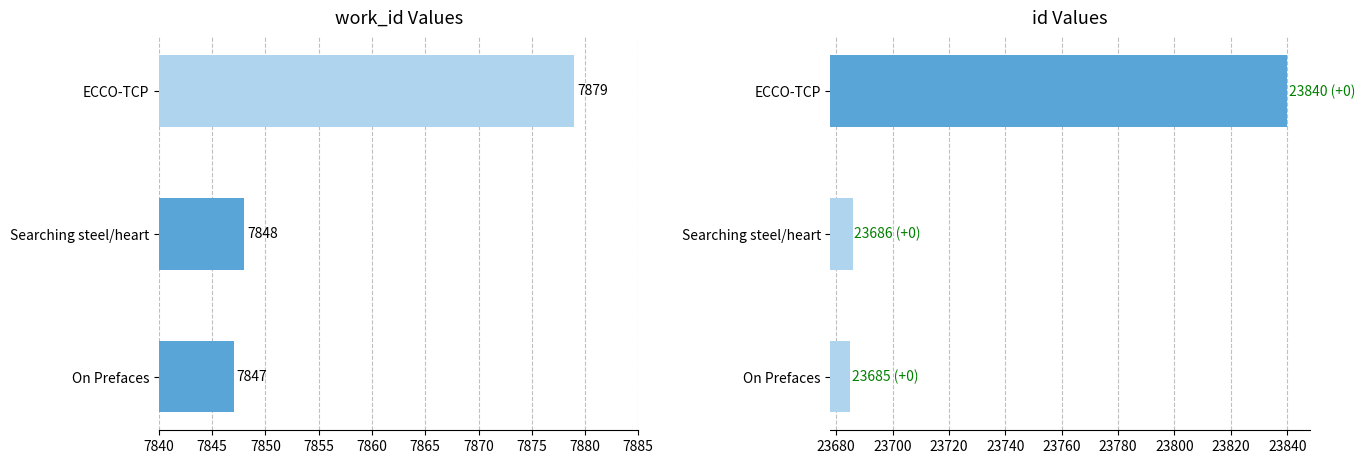

Between ECCO-TCP and Searching steel/heart, which is larger?

ECCO-TCP